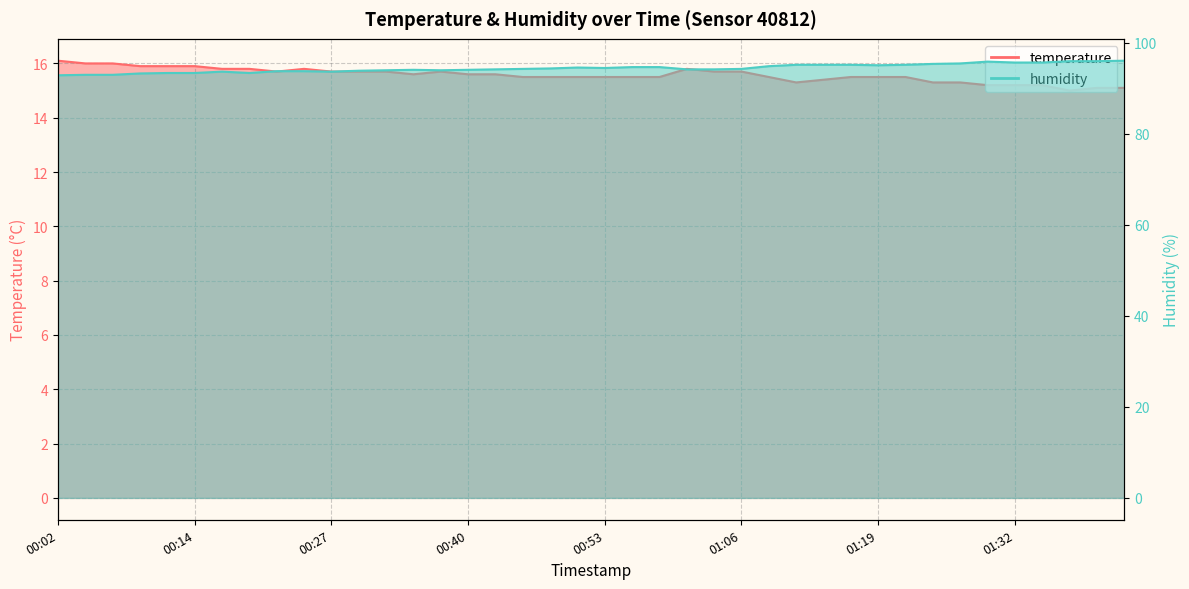

At how many categories does at least one series exceed 15?

40